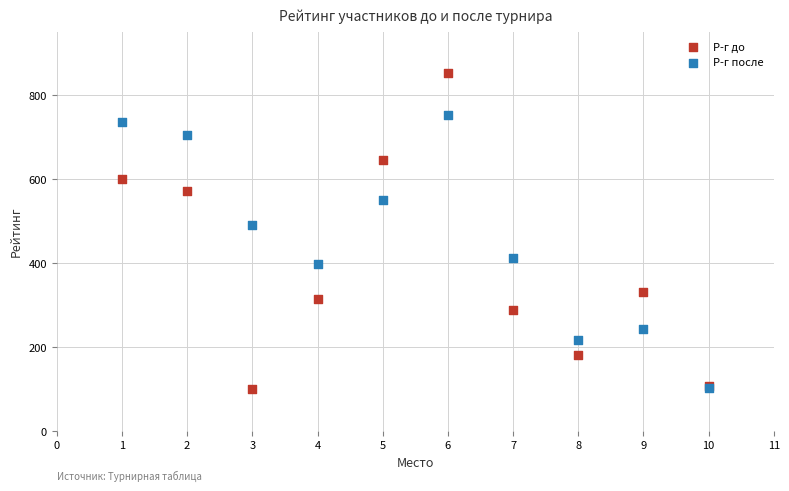

In the Р-г после series, what Y value is closest to 427?

411